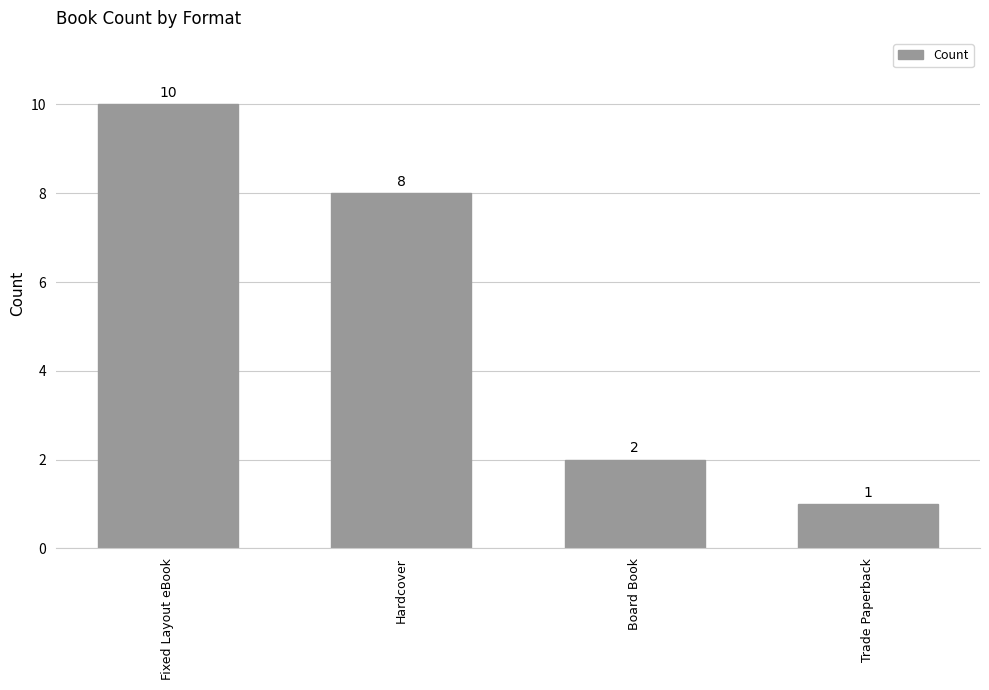

List the labels in order of value, largest first.

Fixed Layout eBook, Hardcover, Board Book, Trade Paperback